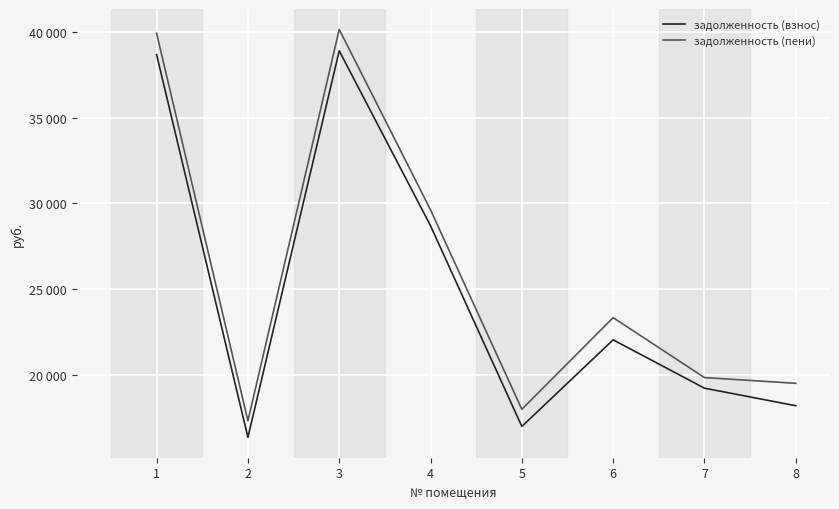

Rank the series at 4 from highest to lowest value.

задолженность (пени), задолженность (взнос)